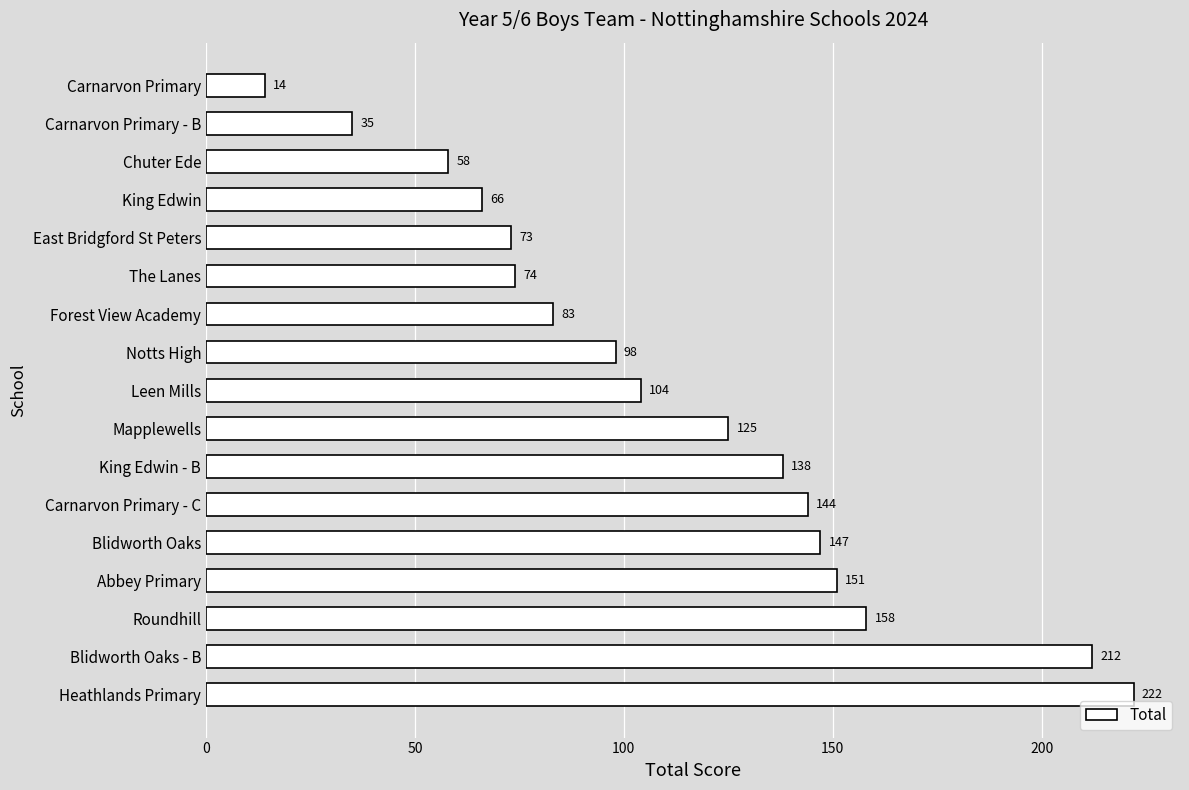

Does the chart contain stacked bars?

No